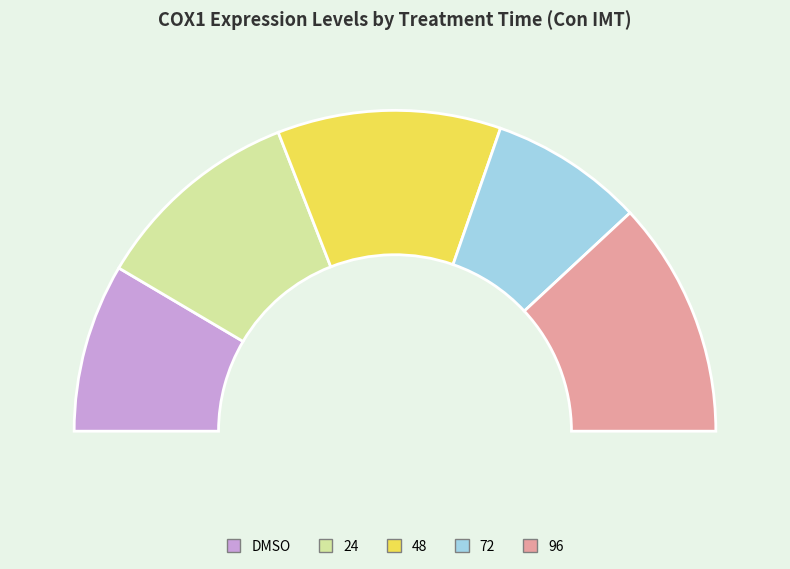

Does DMSO account for over 50% of the chart?

No